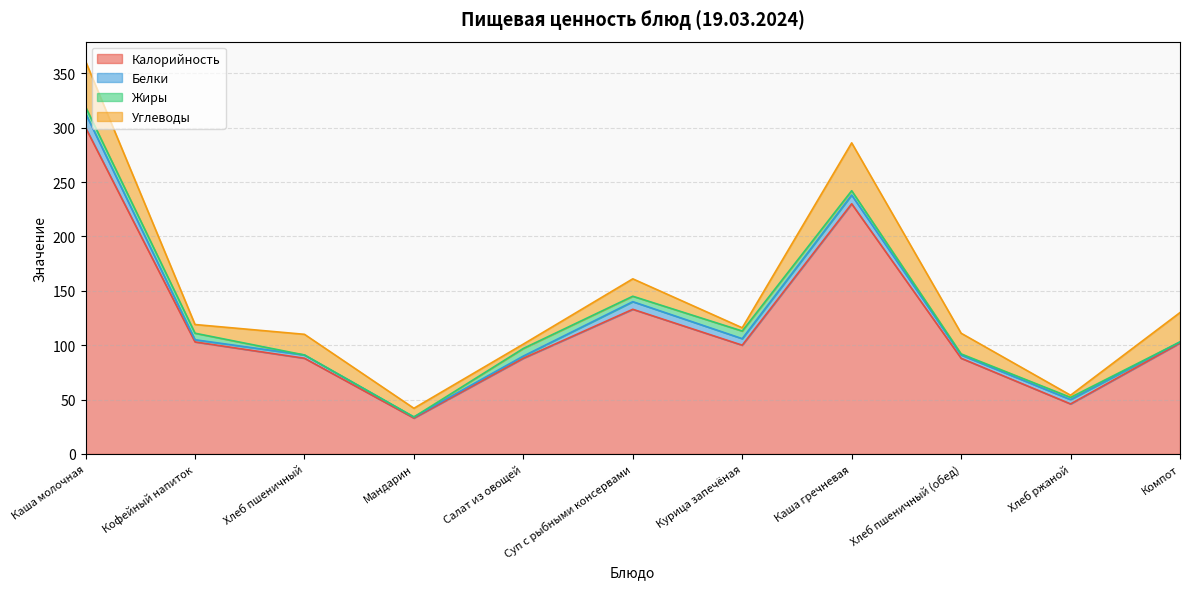

Which series has the largest range (max minus min)?

Калорийность